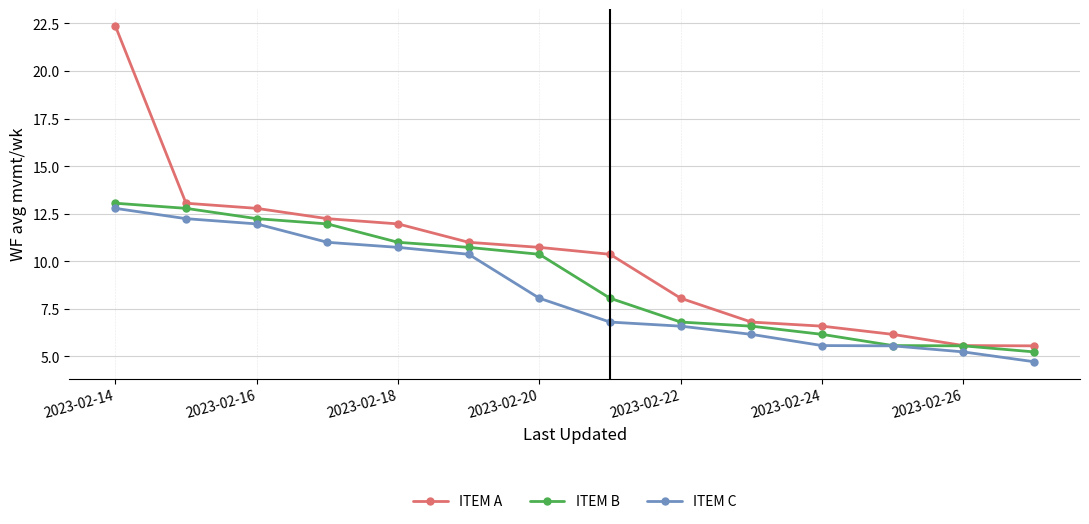

Rank the series by their average value, from lowest to highest.

ITEM C, ITEM B, ITEM A